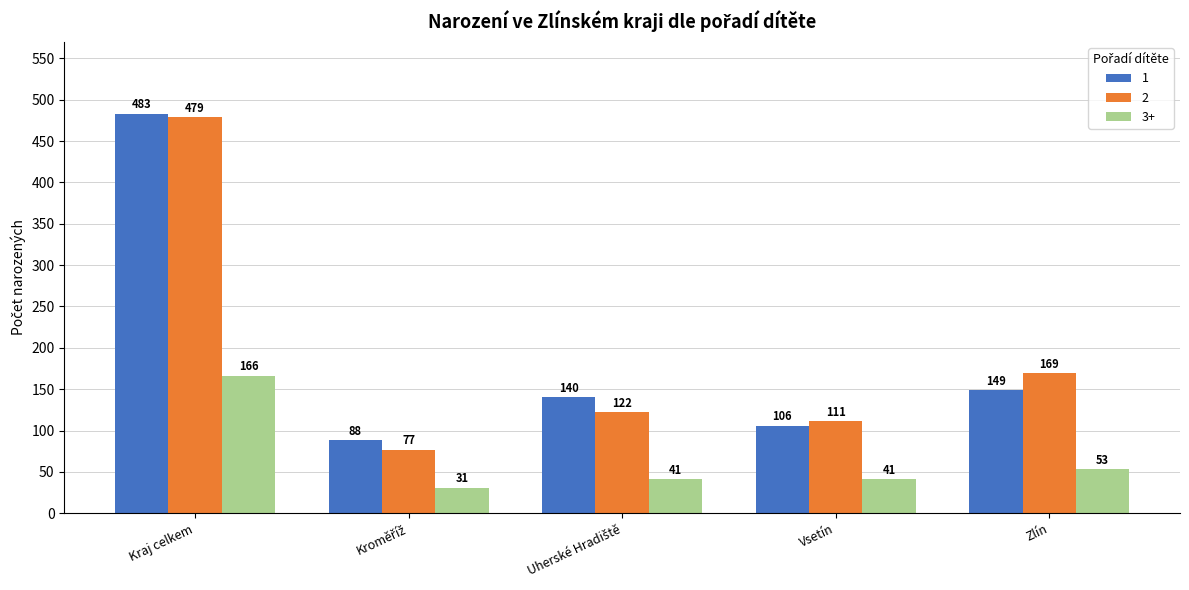

Are the bars horizontal?

No